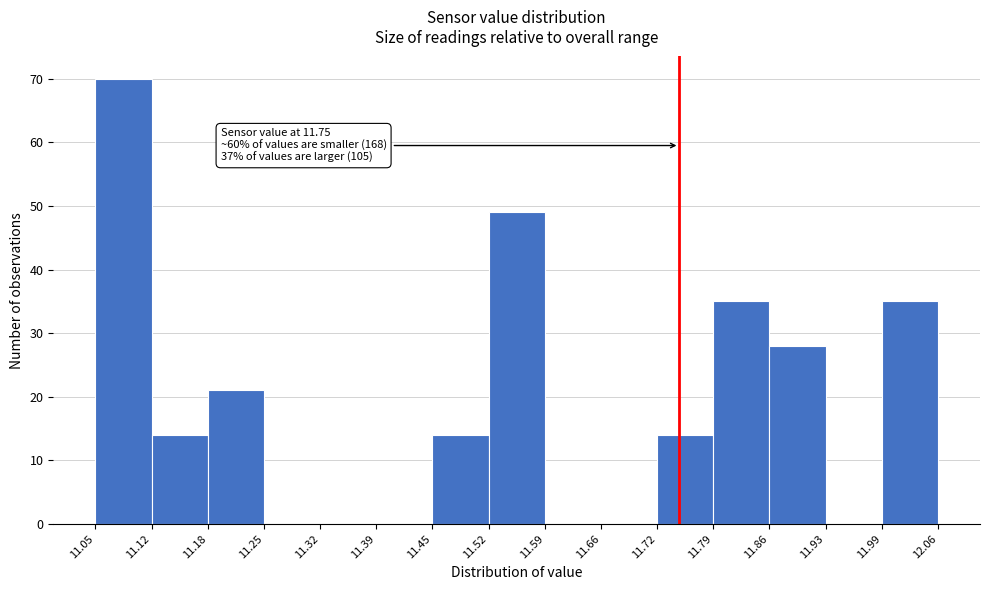

Over which range of the x-axis is the bar tallest?

11.05 to 11.12